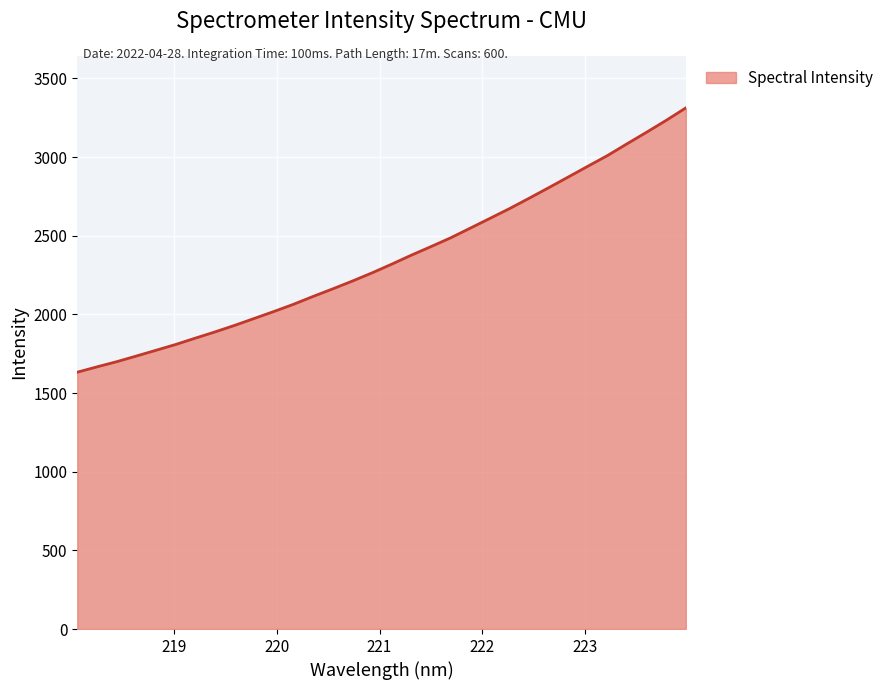

What is the greatest value displayed?

3313.0